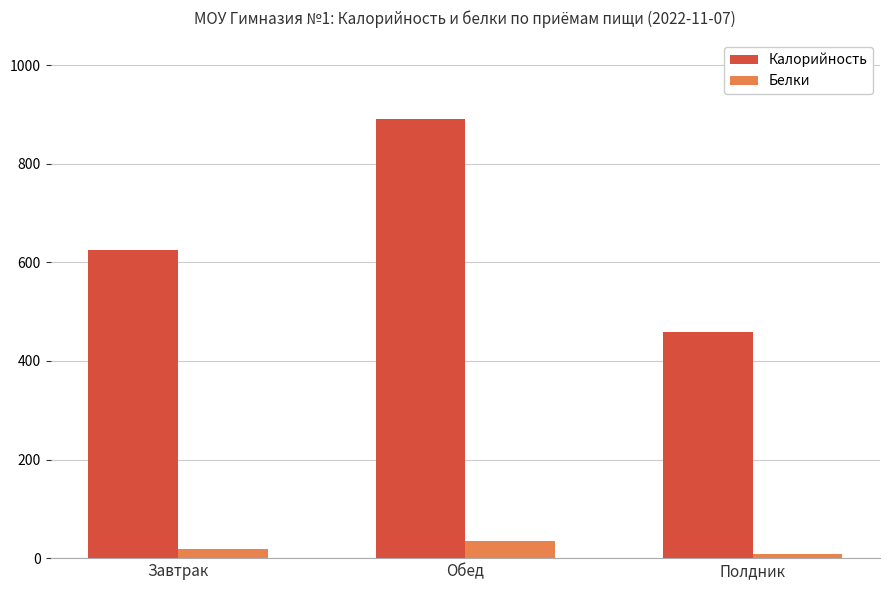

The value of Белки at Полдник is 7.9. True or false?

True